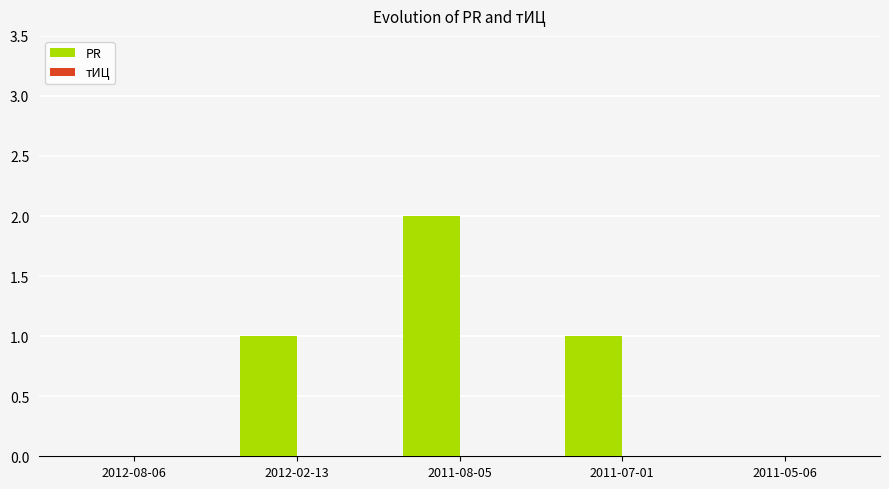

Reading left to right, transcribe all the data shown in this chart.

2012-08-06=0	2012-02-13=1	2011-08-05=2	2011-07-01=1	2011-05-06=0